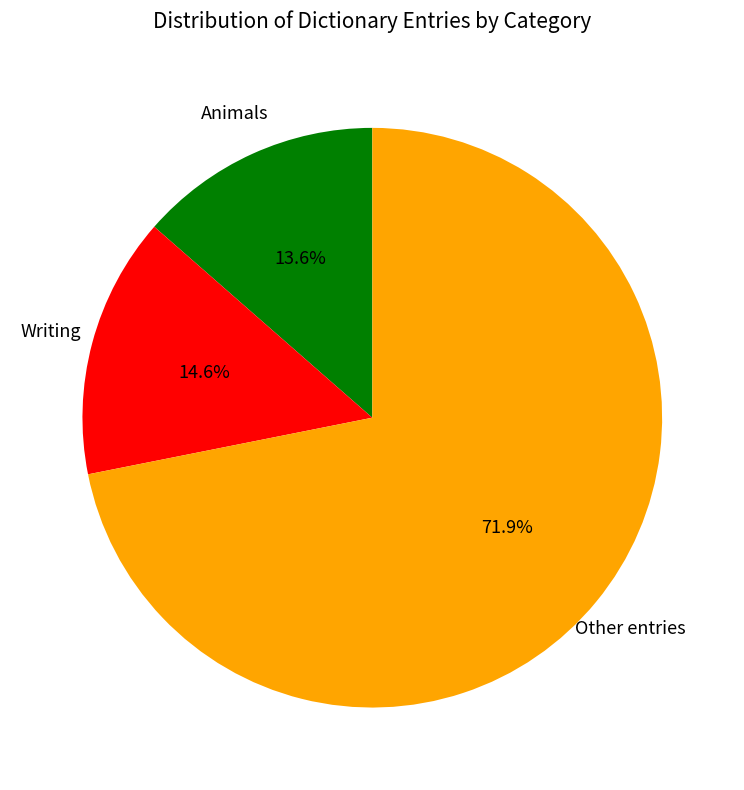

Is the sum of Writing and Other entries greater than half?

Yes